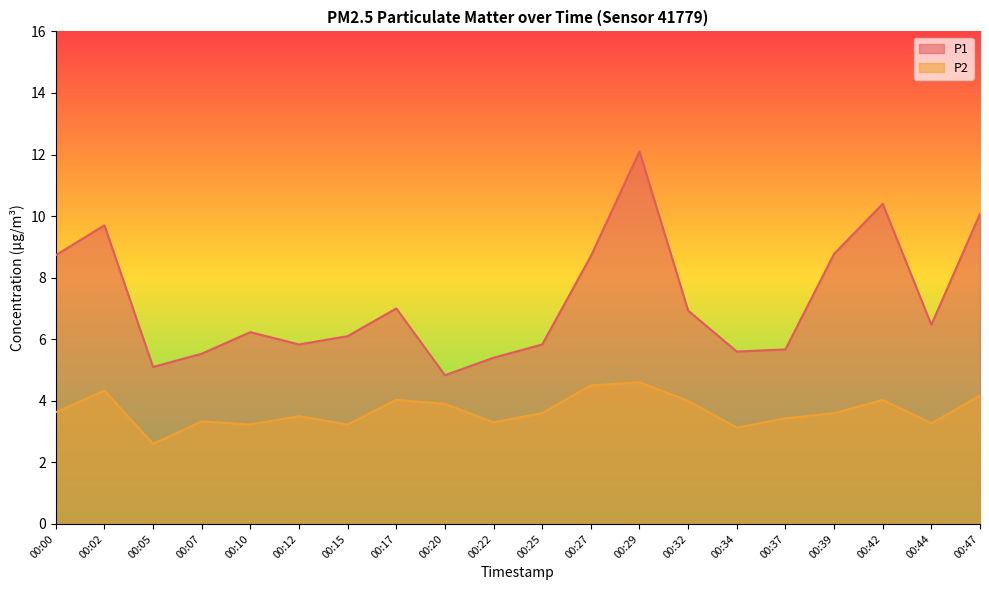

Between 00:27 and 00:47, which is larger?

00:47